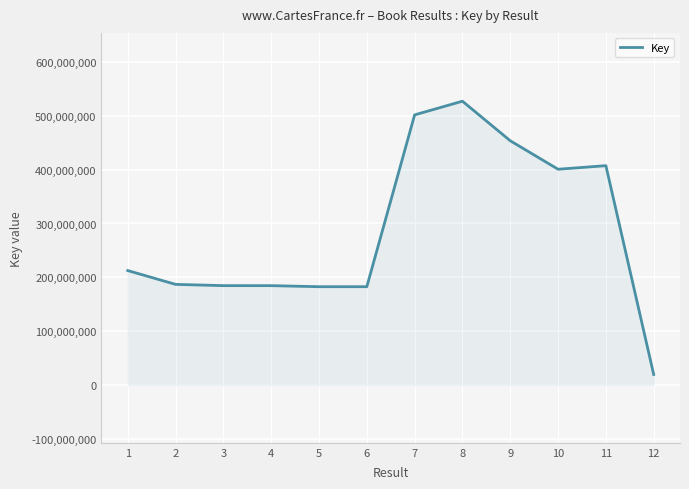

What is the approximate value at 10, to the nearest 100?

400882500